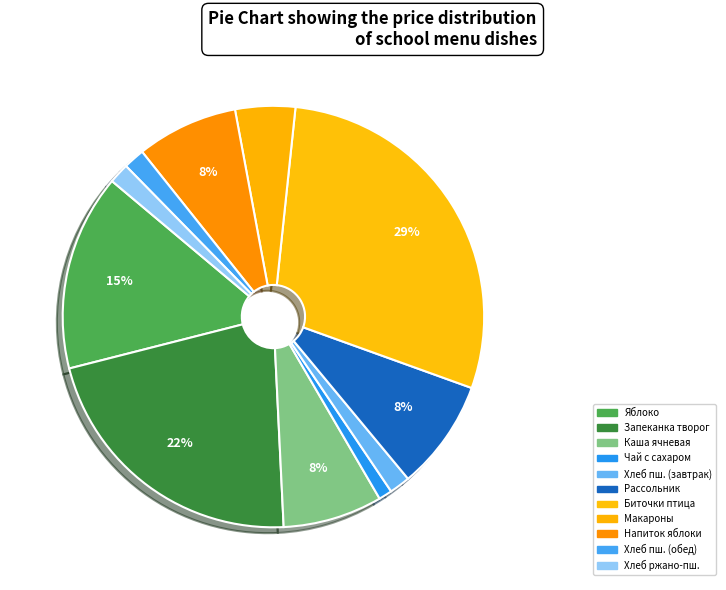

How many segments does this pie chart have?

11